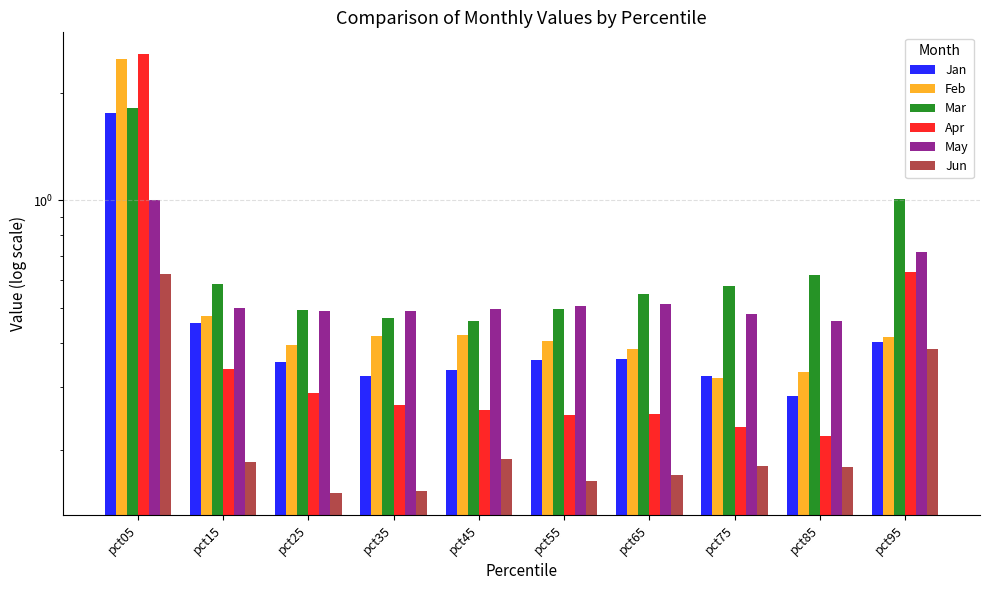

Reading right to left, list all the values displayed in this chart.

Jan: 0.4	0.3	0.3	0.4	0.4	0.3	0.3	0.4	0.5	1.8
Feb: 0.4	0.3	0.3	0.4	0.4	0.4	0.4	0.4	0.5	2.5
Mar: 1.0	0.6	0.6	0.5	0.5	0.5	0.5	0.5	0.6	1.8
Apr: 0.6	0.2	0.2	0.3	0.3	0.3	0.3	0.3	0.3	2.6
May: 0.7	0.5	0.5	0.5	0.5	0.5	0.5	0.5	0.5	1.0
Jun: 0.4	0.2	0.2	0.2	0.2	0.2	0.2	0.2	0.2	0.6